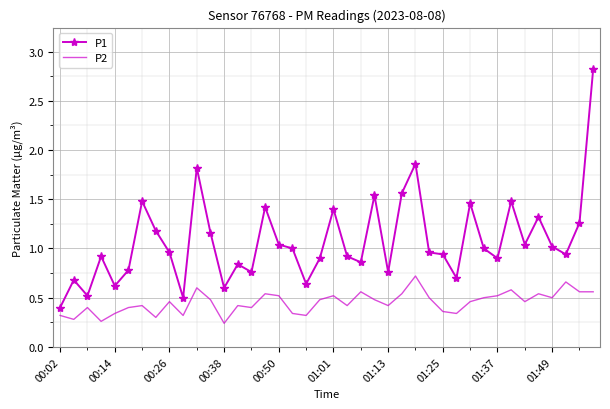

What is the greatest value displayed?

2.8